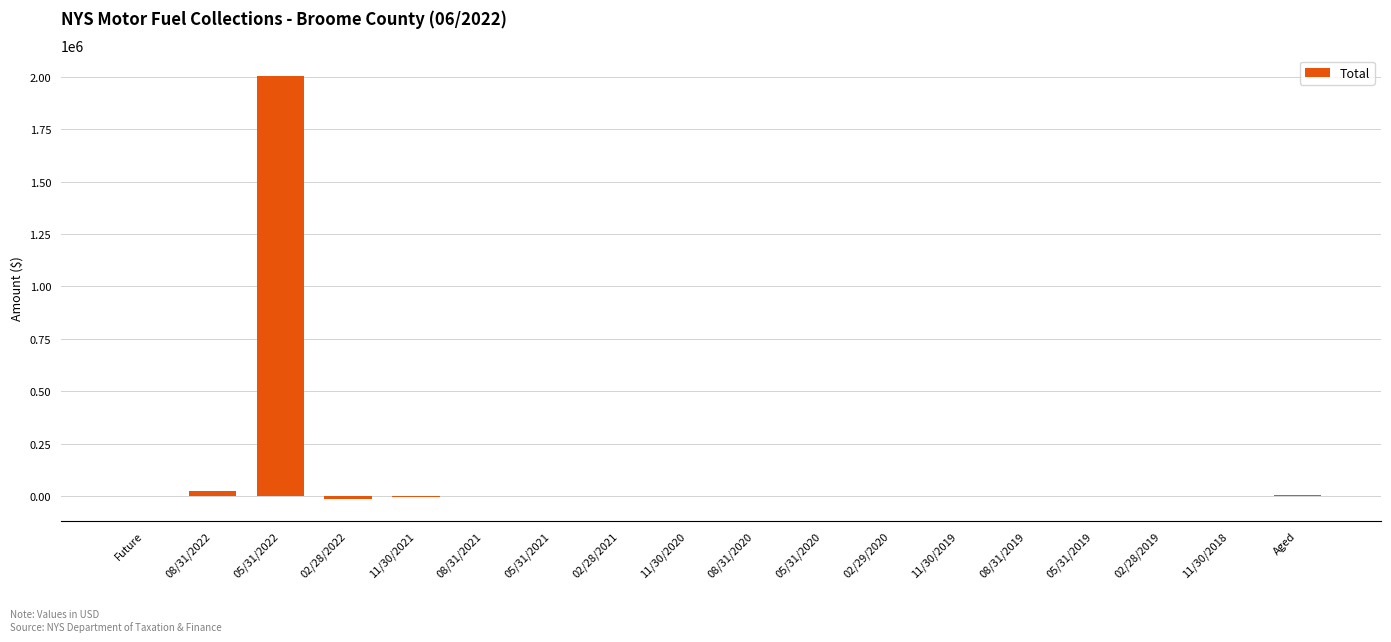

What is the average value?

111467.8